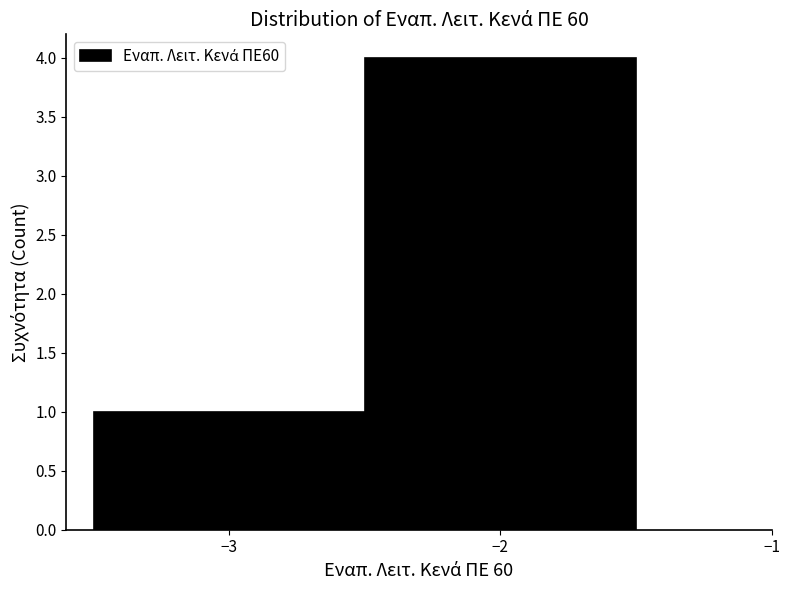

Reading left to right, list every bar in this chart as the range it spans on the x-axis followed by its height. The values are not printed on the chart, so give them approximately, as read against the axis.

-3.5 to -2.5: 1
-2.5 to -1.5: 4